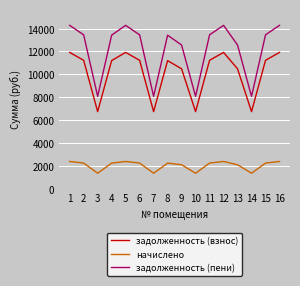

What is the difference between the maximum and second lowest values in the задолженность (пени) series?

6218.2